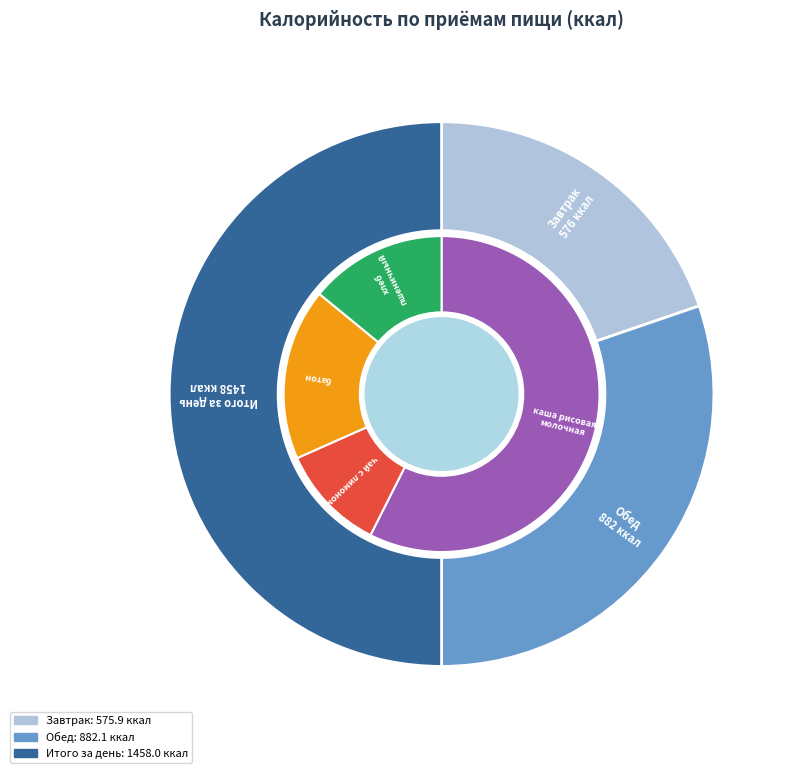

Count the number of slices in the pie.

3